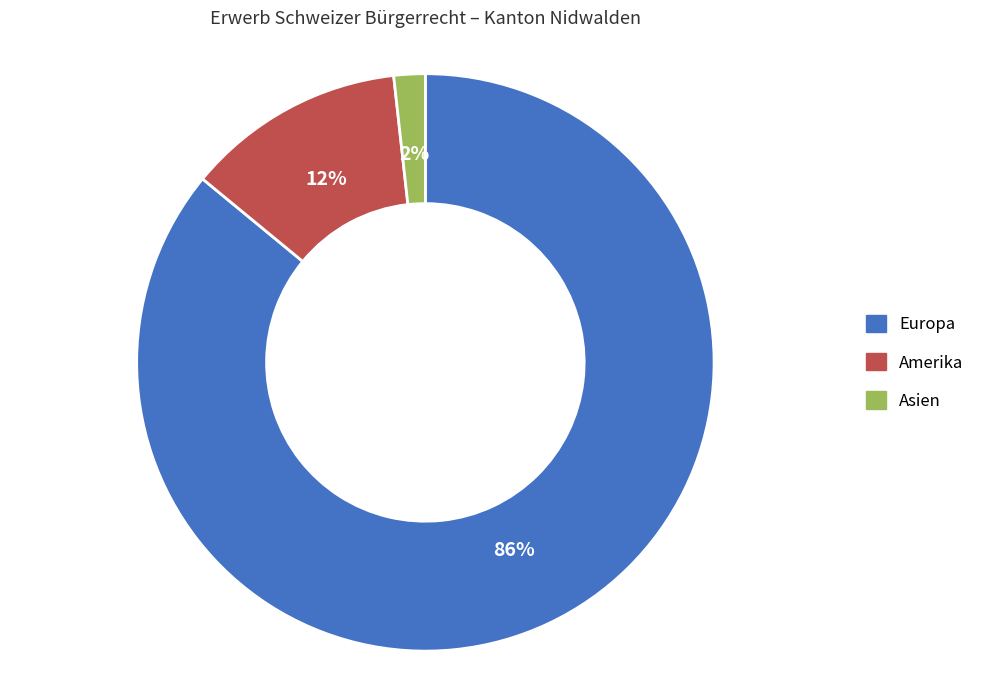

To the nearest percent, what is the average slice percentage?

33%